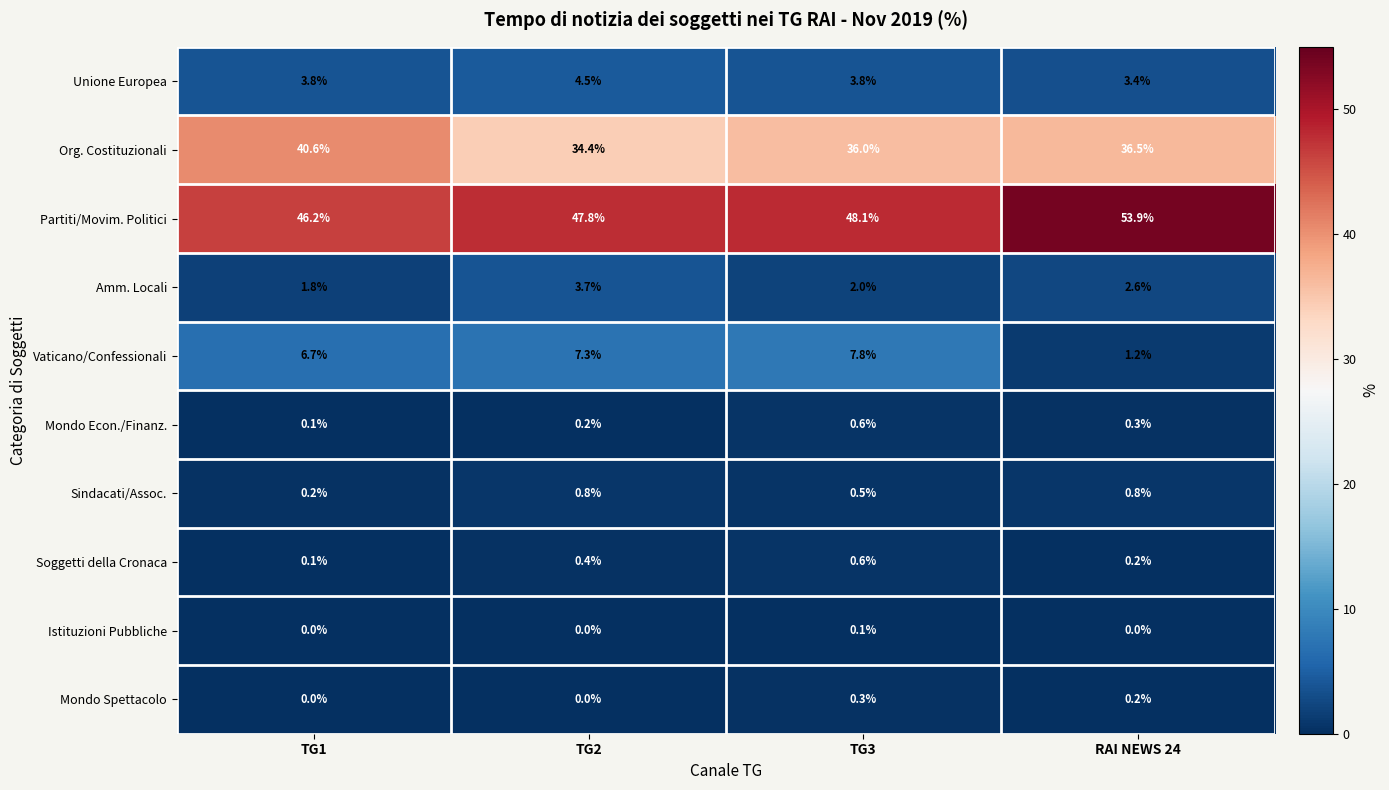

Where is Unione Europea nearest to the value 3?

RAI NEWS 24